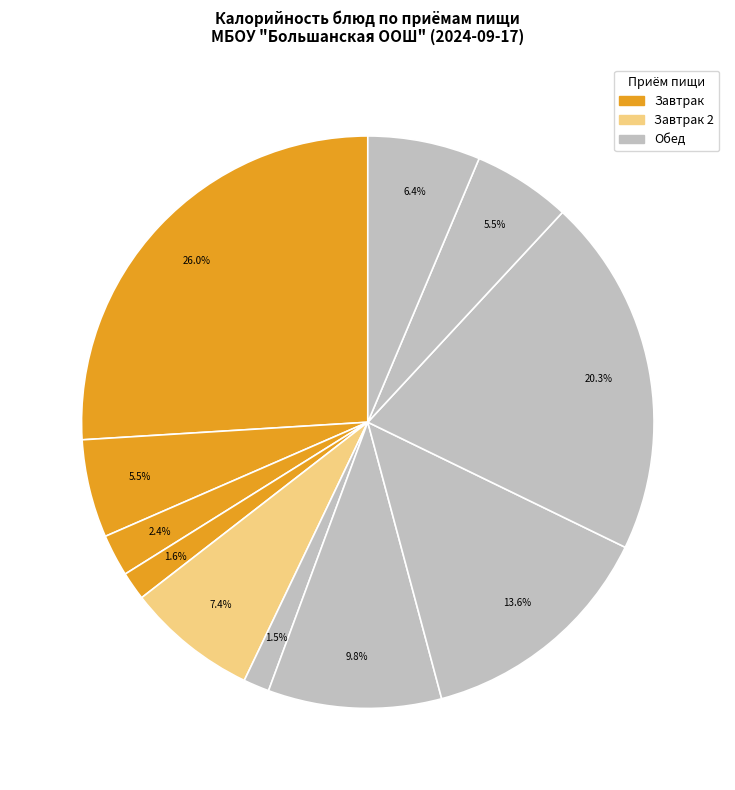

How many segments does this pie chart have?

11